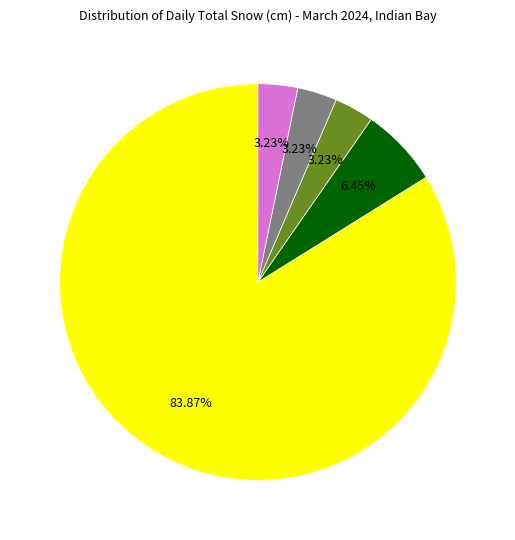

Does any single category account for the majority?

Yes